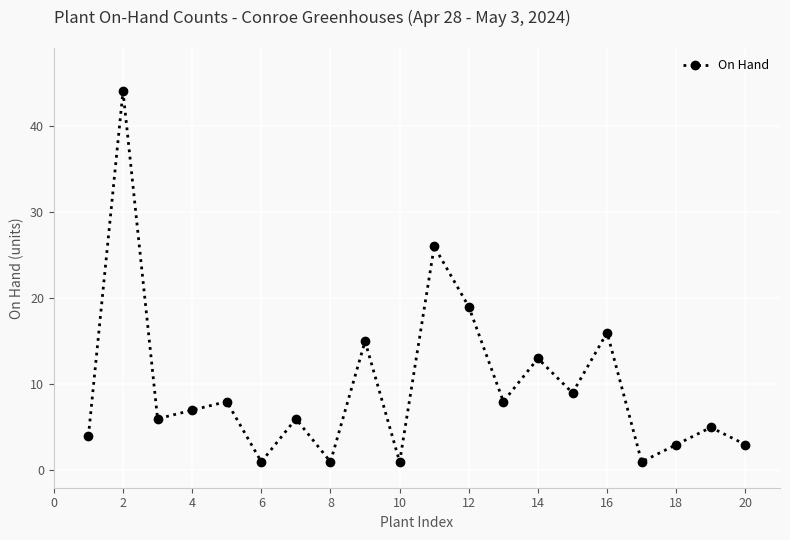

What is the difference between the second highest and second lowest values?

25